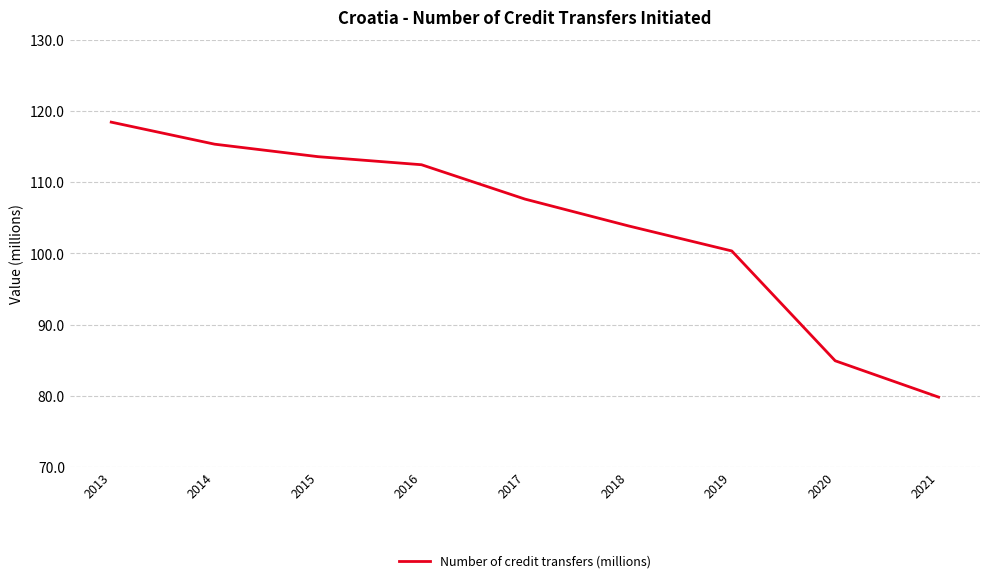

At which label does the data first exceed 107?

2013